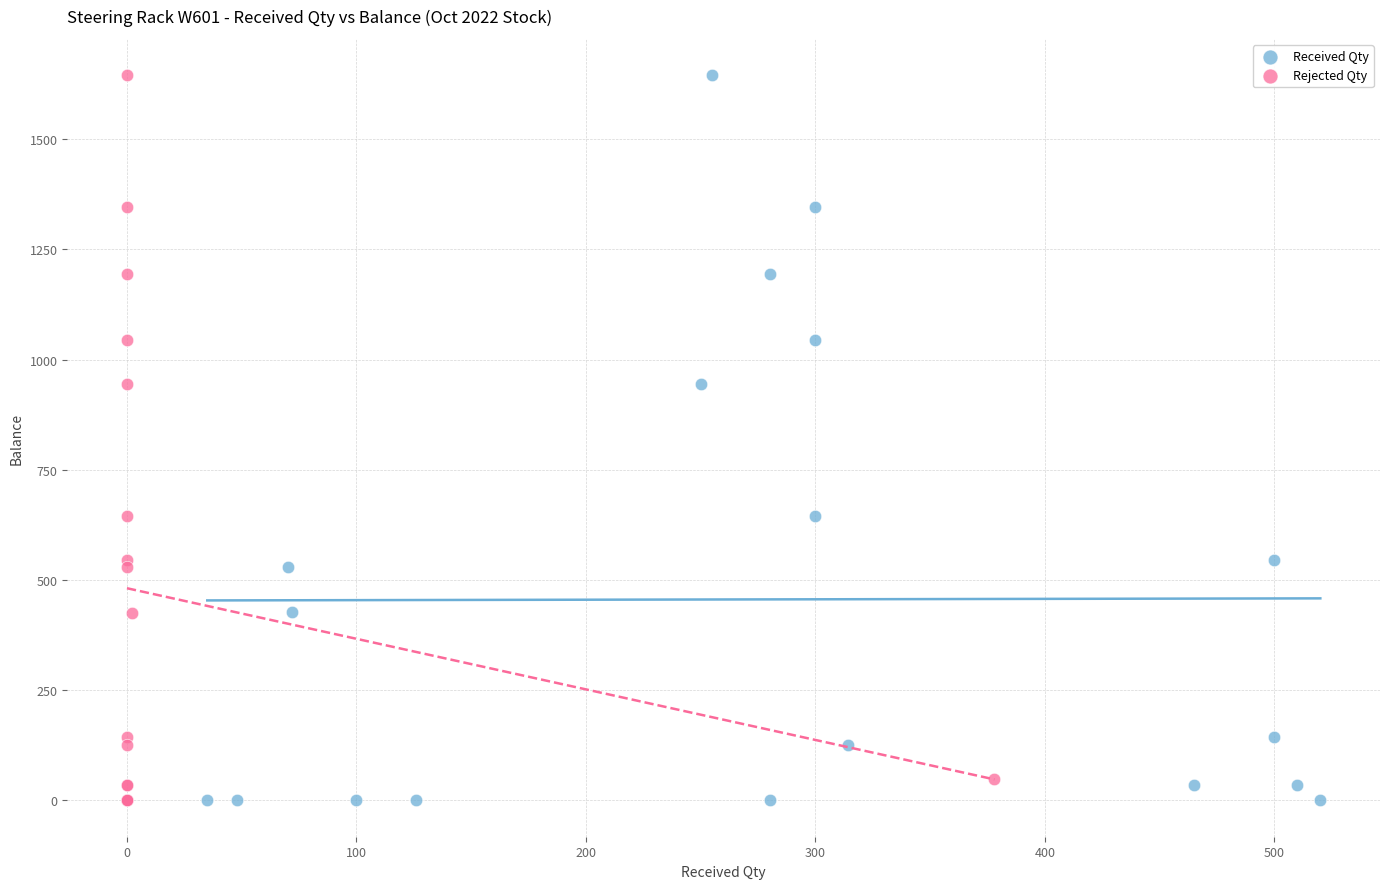

What are all the series names shown in the legend?

Received Qty, Rejected Qty